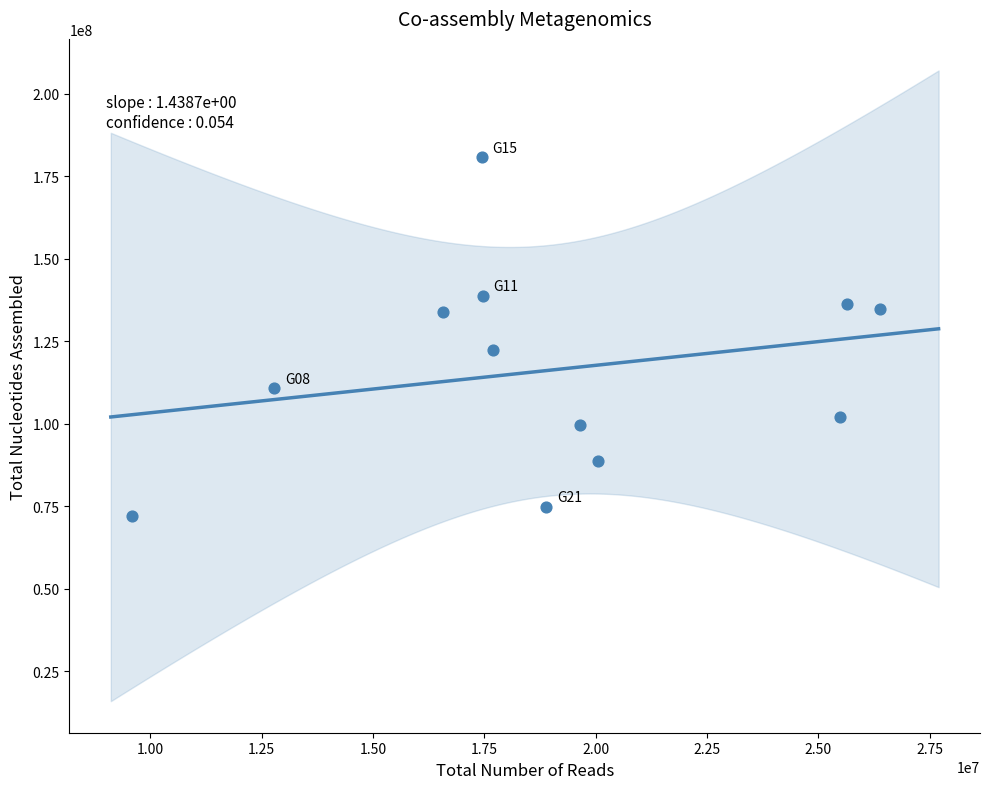

What is the range of X values (max minus min)?

16785382